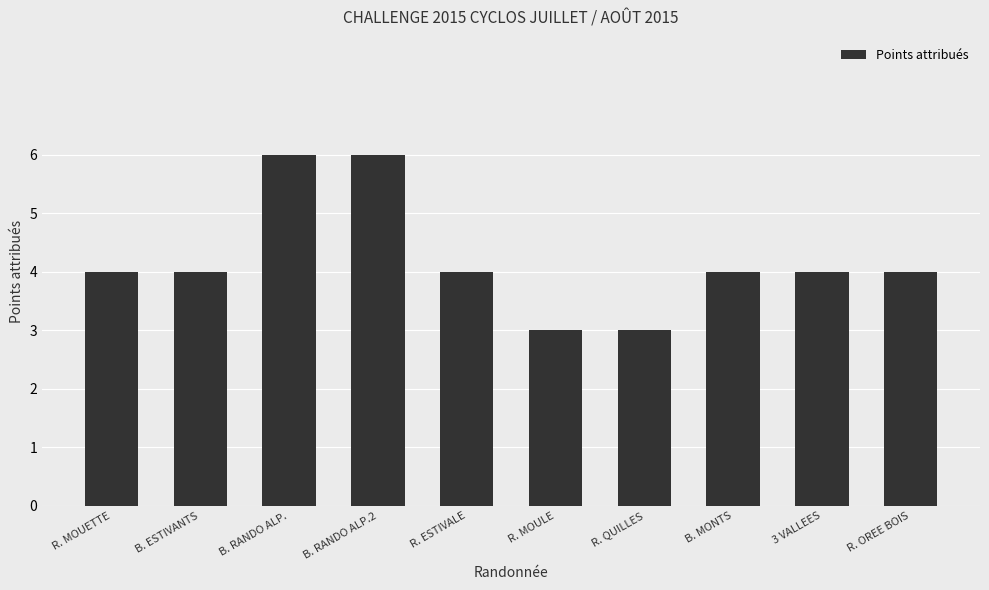

How many categories are shown in the chart?

10